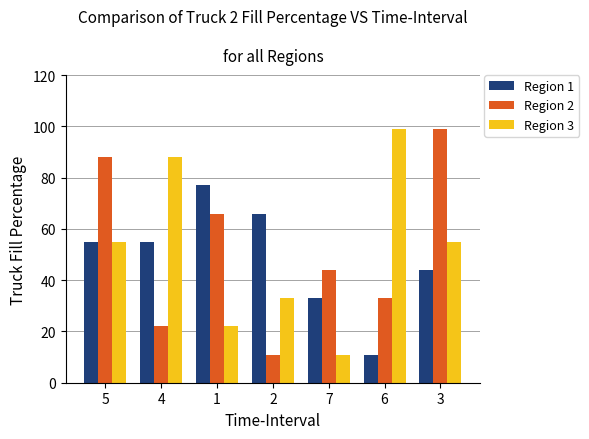

What is the greatest value displayed?

99